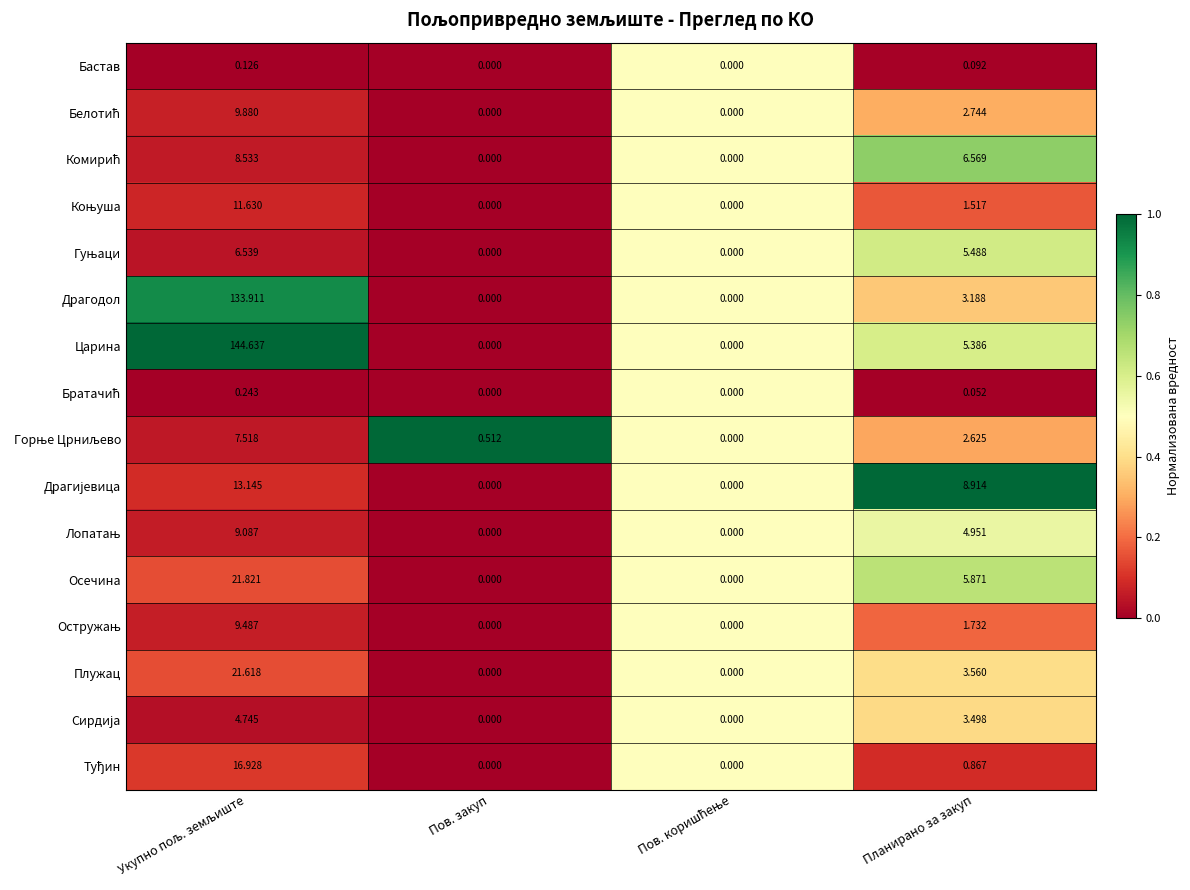

Which series has the largest total across all categories?

Царина